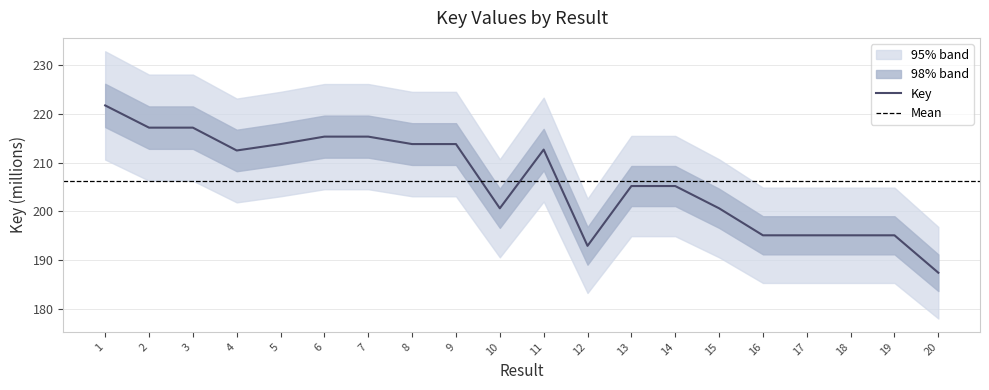

Does the chart display data point markers on the line(s)?

No